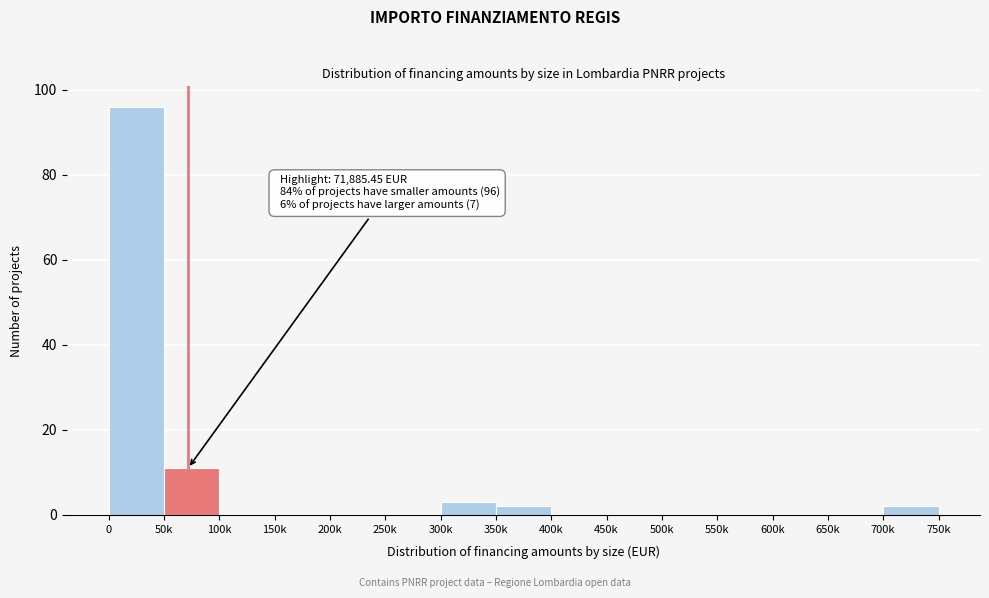

Reading right to left, extract all data points from this chart.

700k=2	650k=0	600k=0	550k=0	500k=0	450k=0	400k=0	350k=2	300k=3	250k=0	200k=0	150k=0	100k=0	50k=11	0=96